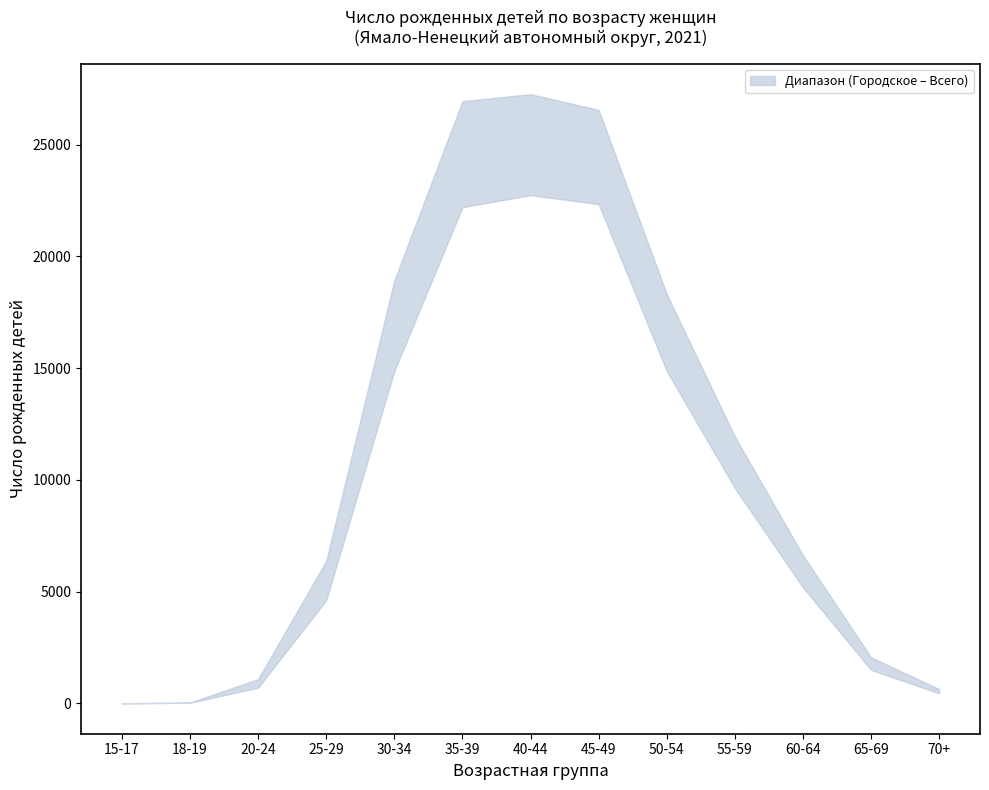

True or false: upper and lower intersect in this chart.

False